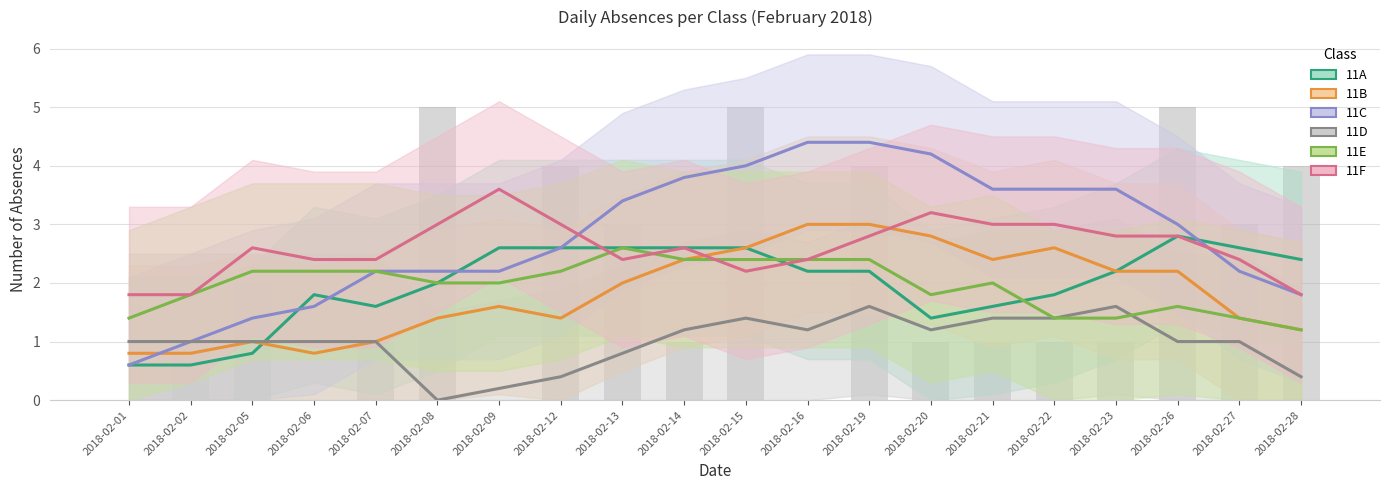

List the labels in order of 11B value, largest first.

2018-02-16, 2018-02-19, 2018-02-20, 2018-02-15, 2018-02-22, 2018-02-14, 2018-02-21, 2018-02-23, 2018-02-26, 2018-02-13, 2018-02-09, 2018-02-08, 2018-02-12, 2018-02-27, 2018-02-28, 2018-02-05, 2018-02-07, 2018-02-01, 2018-02-02, 2018-02-06